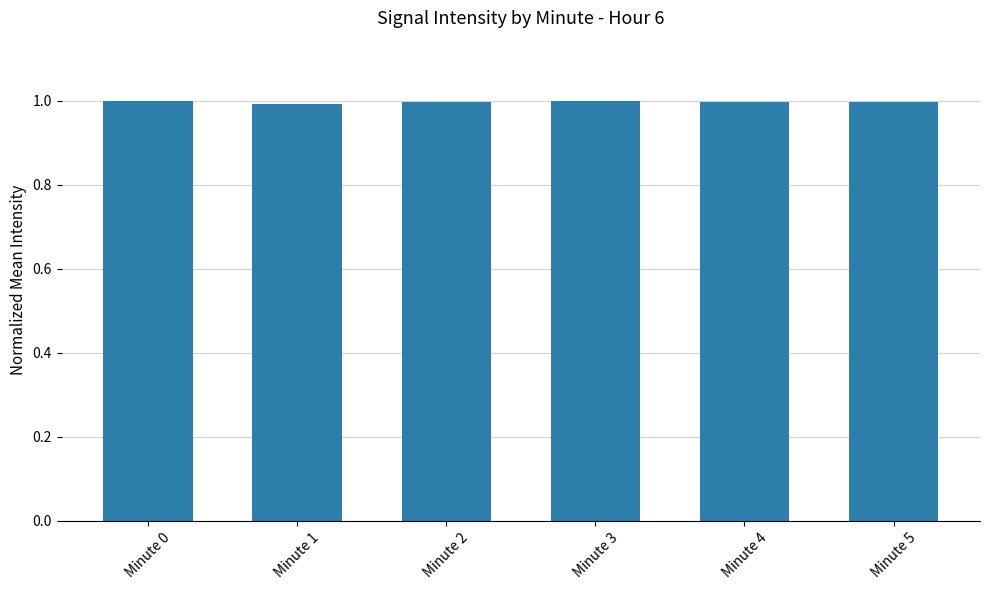

How many bars are there in total?

6